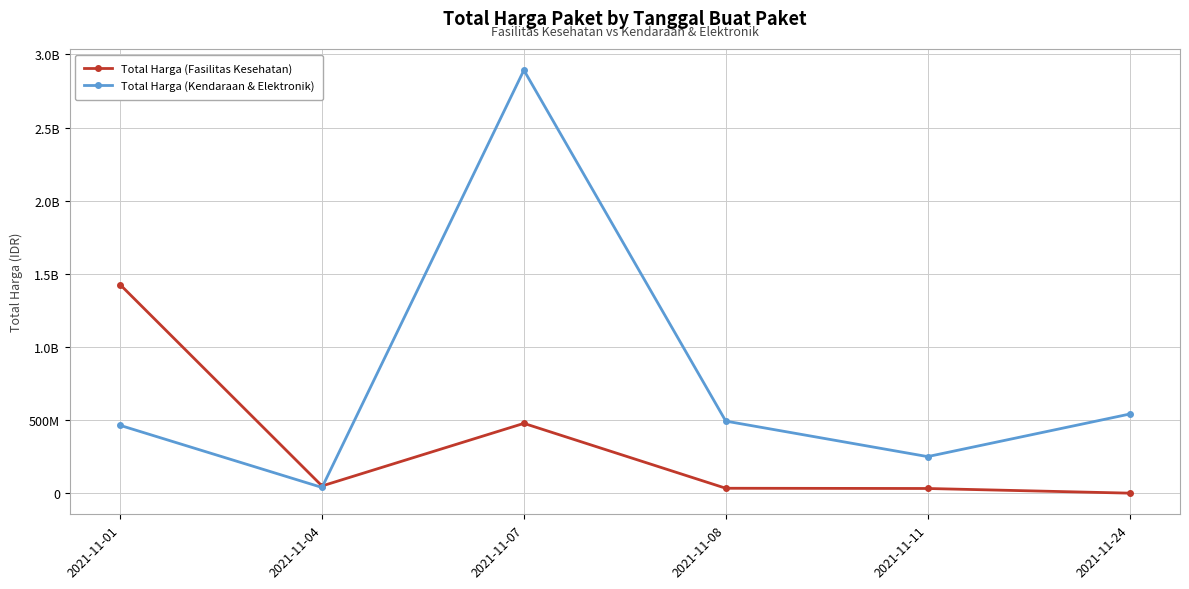

Which series has the widest spread of values?

Total Harga (Kendaraan & Elektronik)